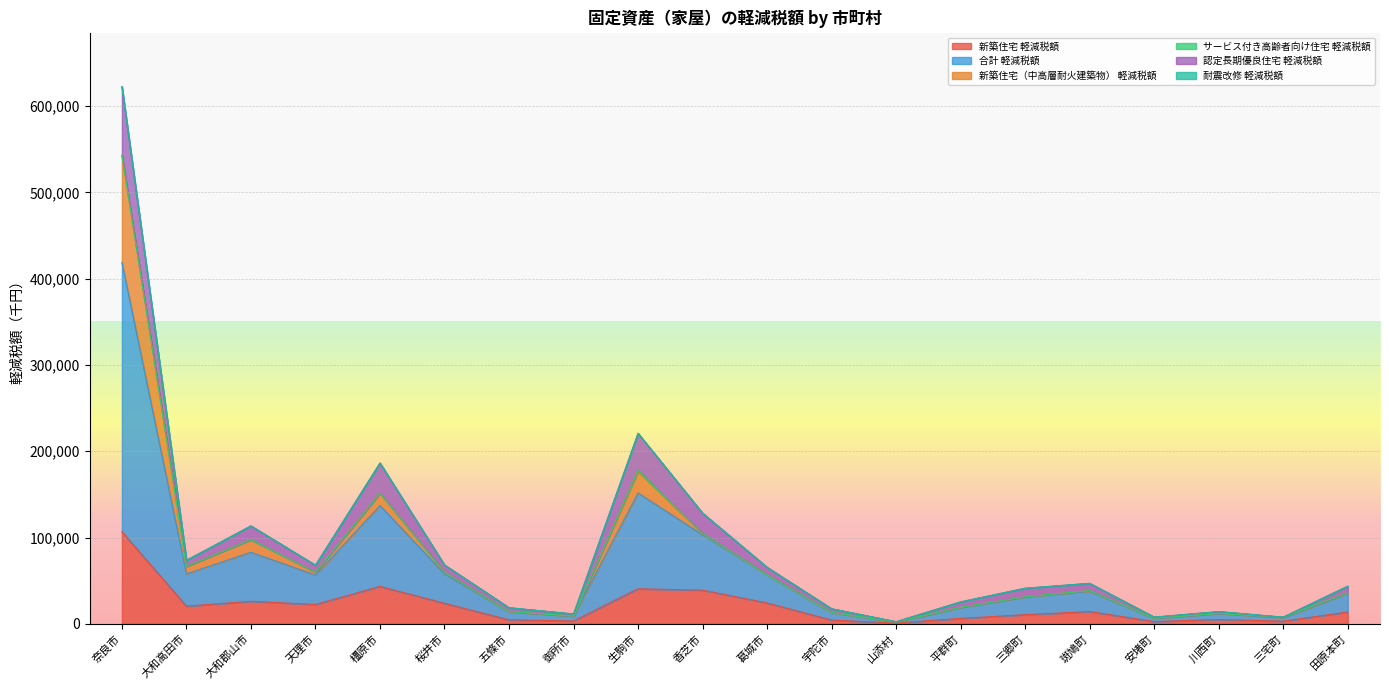

What is the sum of all 新築住宅（中高層耐火建築物） 軽減税額 values?

194389